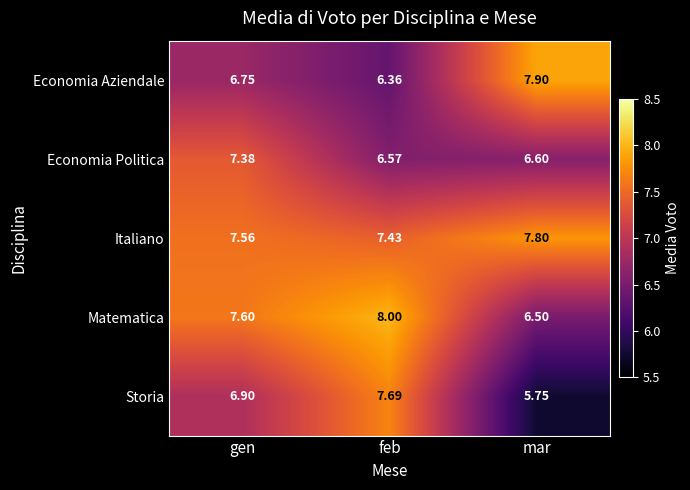

Which series has the largest range (max minus min)?

Storia